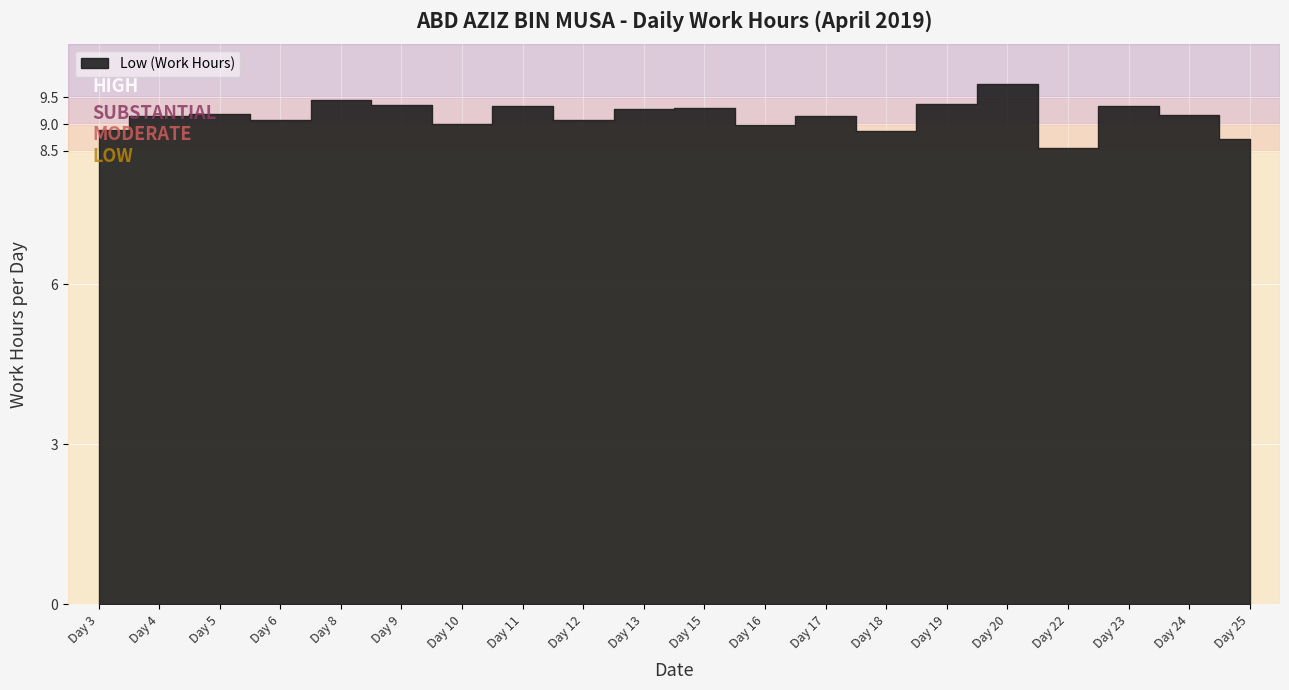

List the labels in order of value, largest first.

Day 20, Day 8, Day 19, Day 9, Day 11, Day 23, Day 15, Day 13, Day 5, Day 24, Day 4, Day 17, Day 6, Day 12, Day 10, Day 16, Day 3, Day 18, Day 25, Day 22